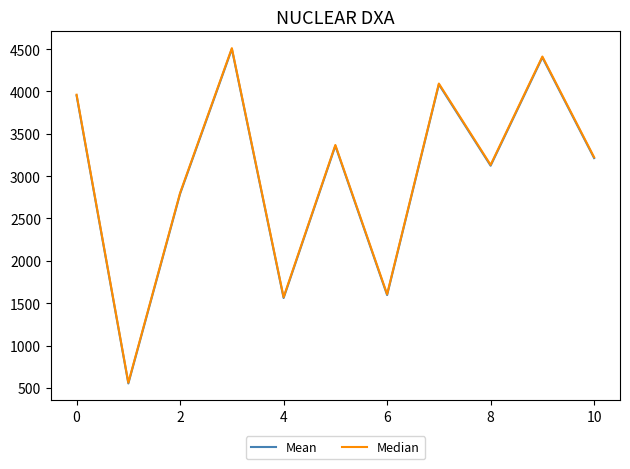

What is the sum of all Median values?

33242.1